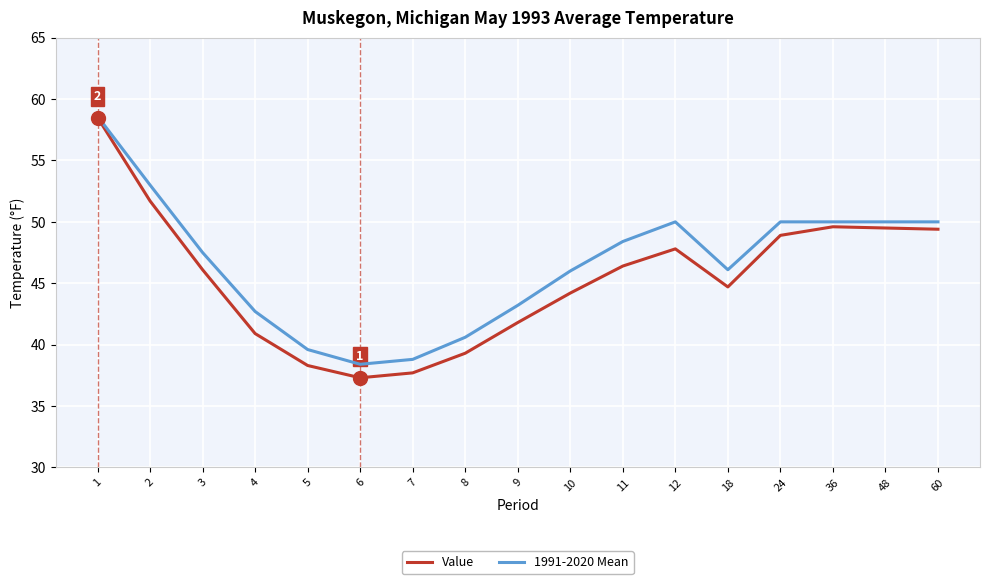

At which category is the sum across all series the highest?

1